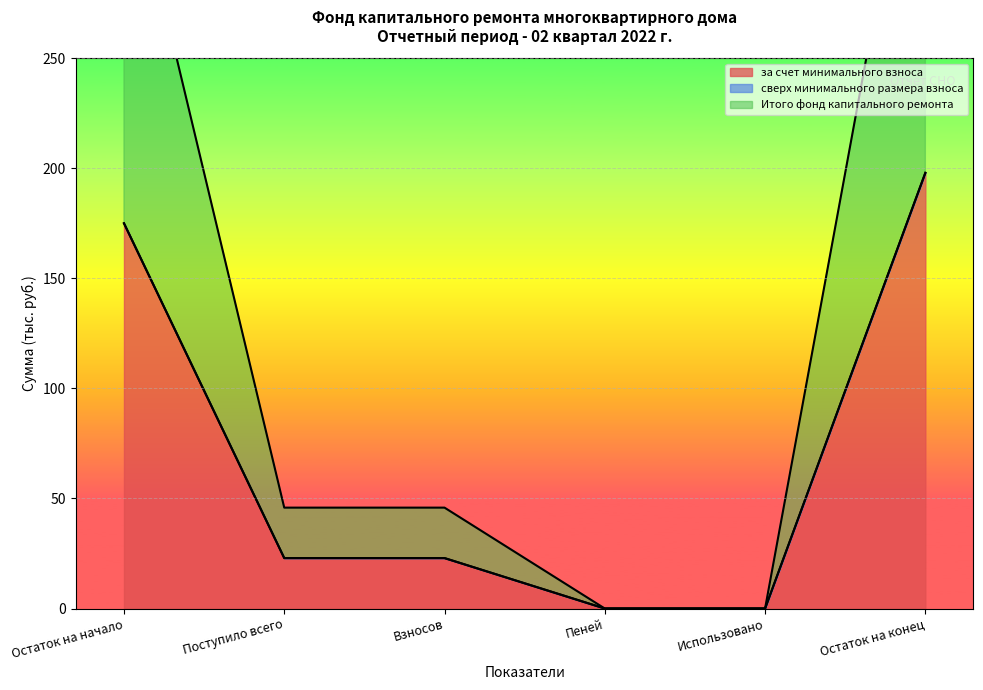

How many categories are shown in the chart?

6